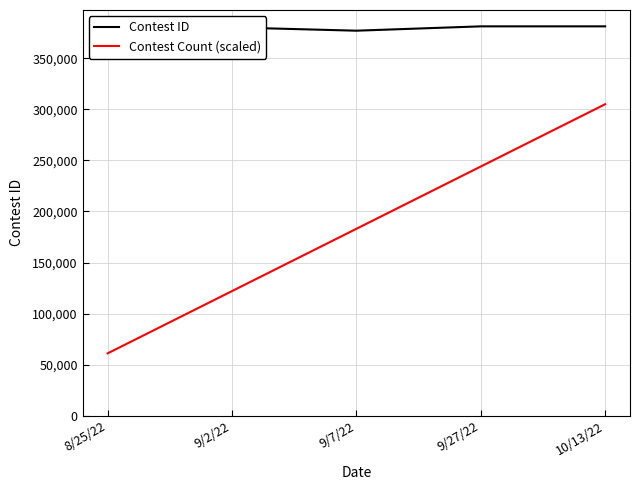

Is the value of Contest Count (scaled) at 9/7/22 greater than the value of Contest ID at 10/13/22?

No